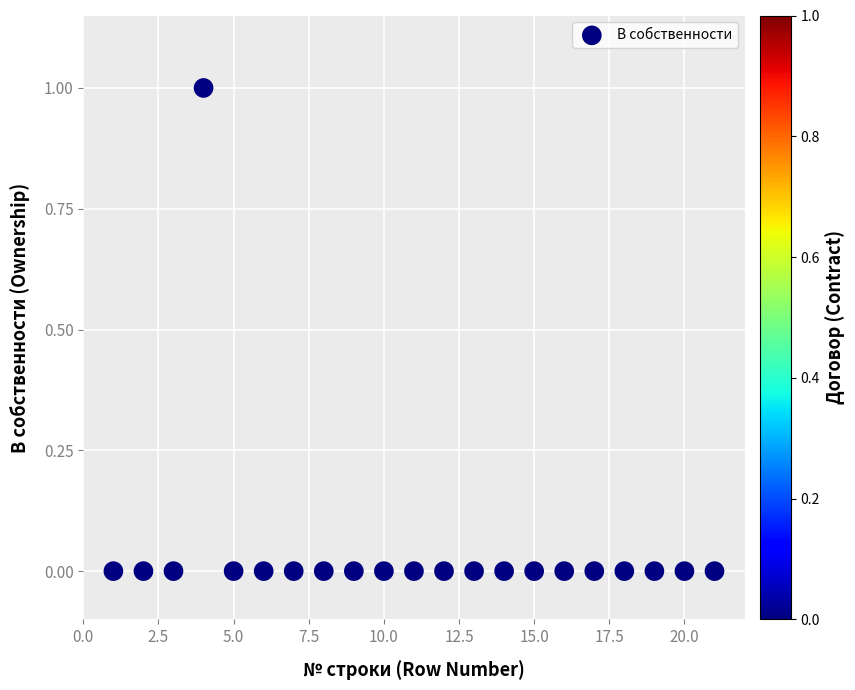

What is the range of X values (max minus min)?

20